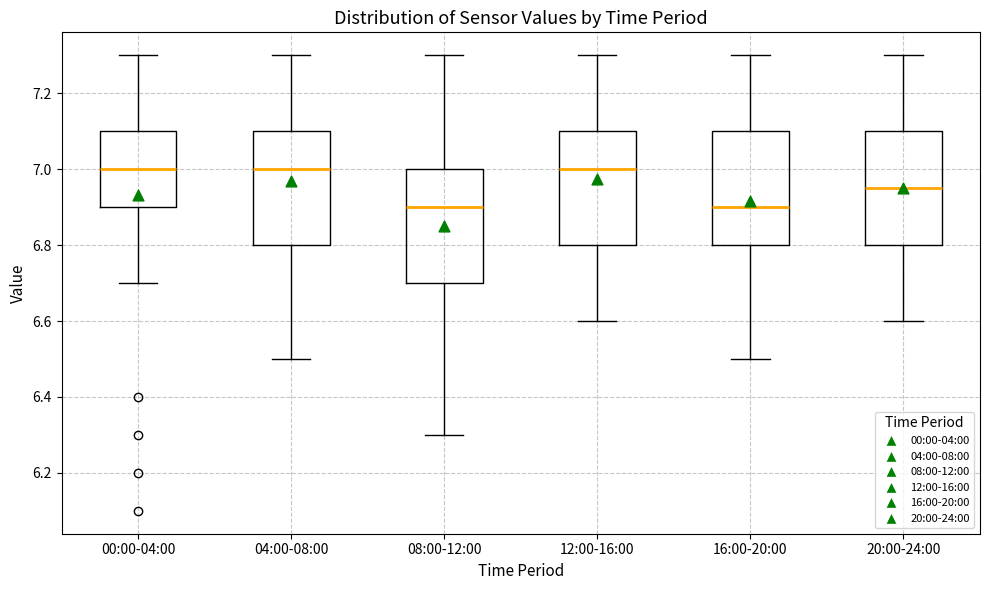

Reading left to right, transcribe this box plot: for each box, give where its median line is, the range the box spans, and where its two whiskers end, as read against the y-axis. The values are not printed on the chart, so give them approximately, as read against the axis.

00:00-04:00: median 7.00, box 6.90 to 7.10, whiskers 6.70 to 7.30
04:00-08:00: median 7.00, box 6.80 to 7.10, whiskers 6.50 to 7.30
08:00-12:00: median 6.90, box 6.70 to 7.00, whiskers 6.30 to 7.30
12:00-16:00: median 7.00, box 6.80 to 7.10, whiskers 6.60 to 7.30
16:00-20:00: median 6.90, box 6.80 to 7.10, whiskers 6.50 to 7.30
20:00-24:00: median 6.96, box 6.80 to 7.10, whiskers 6.60 to 7.30